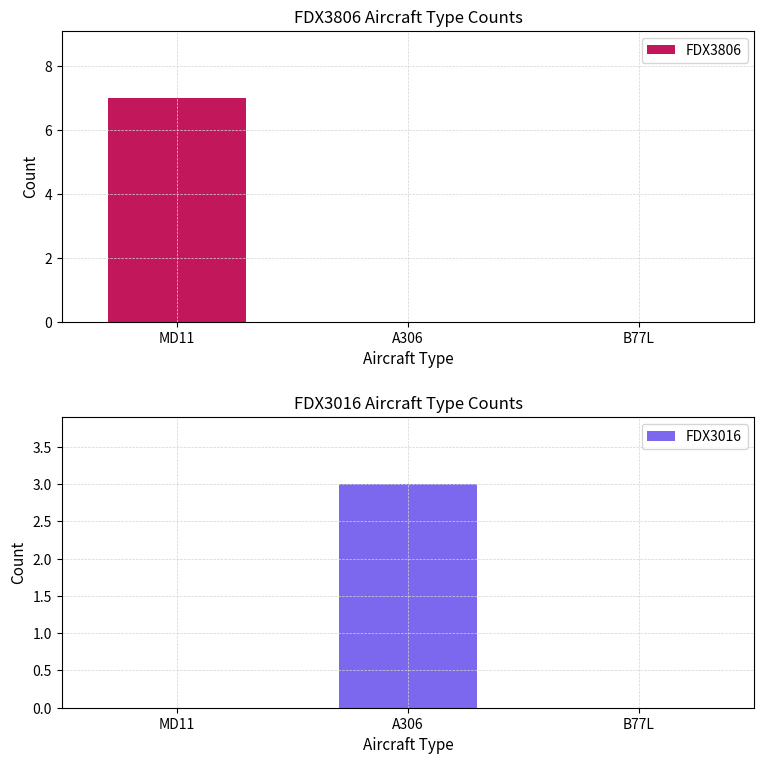

The value of FDX3806 at B77L is -3. True or false?

False